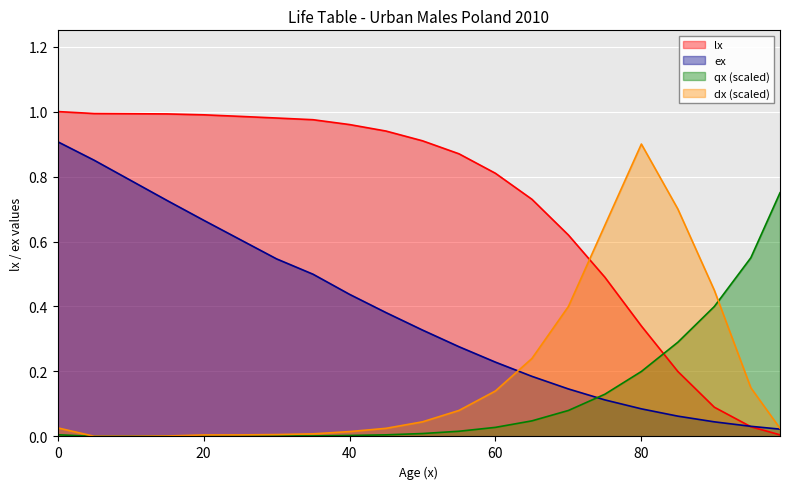

What are all the series names shown in the legend?

lx, ex, qx (scaled), dx (scaled)